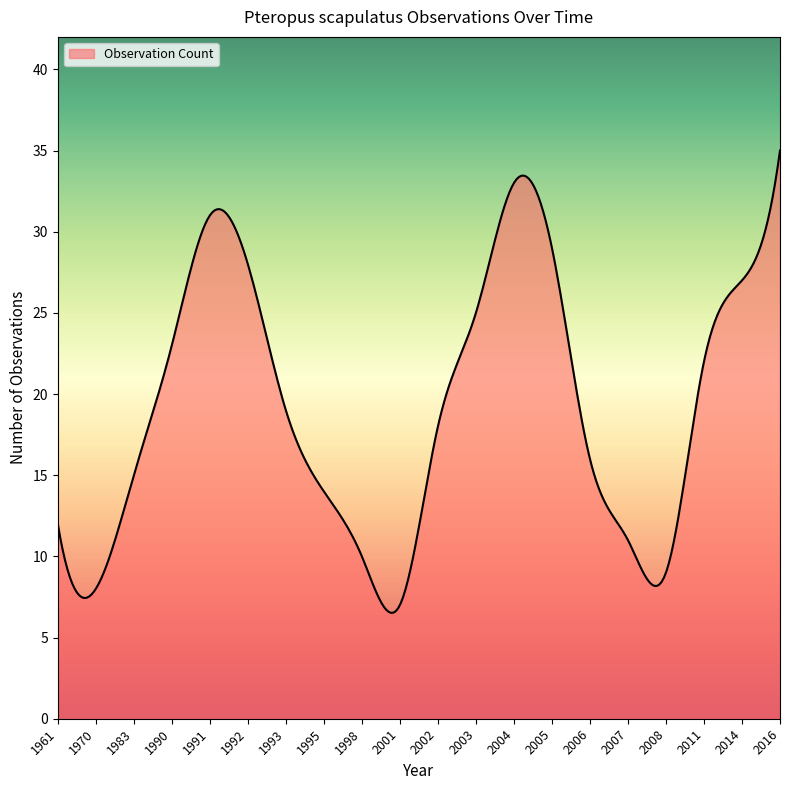

Count the number of data series in this chart.

1